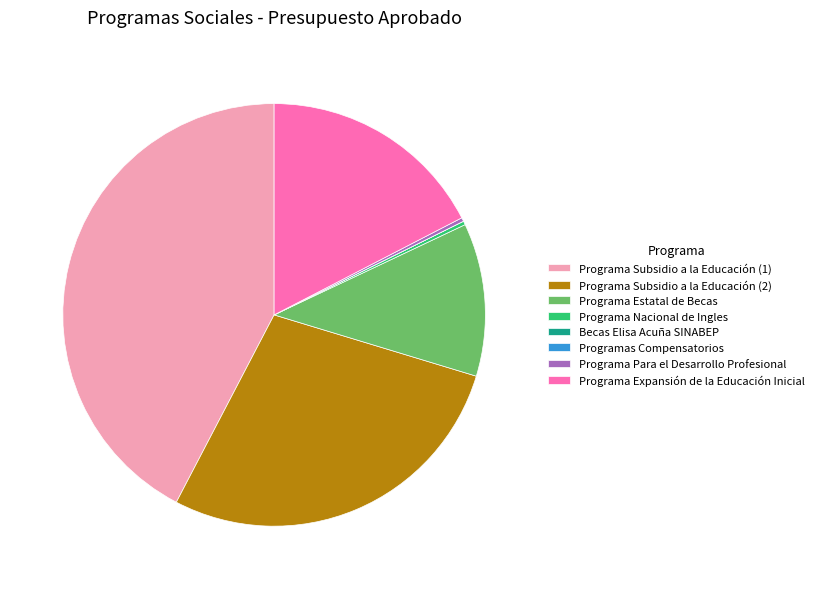

The Programa Subsidio a la Educación (2) slice represents 42% of the pie. True or false?

False